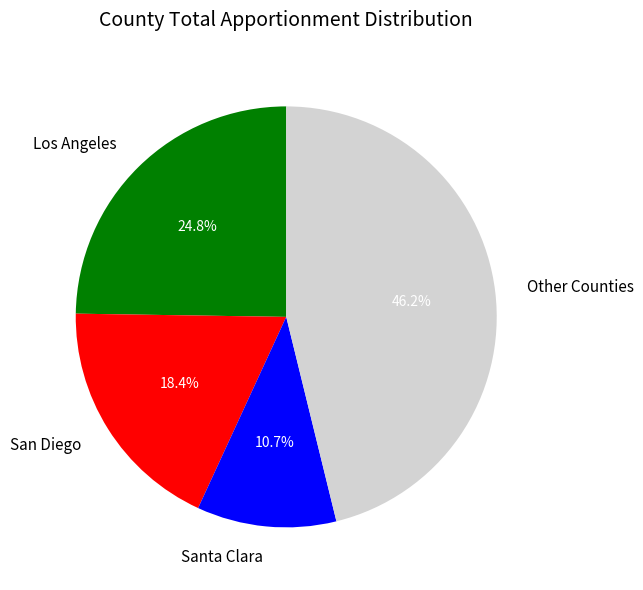

What is the largest slice in the pie chart?

Other Counties